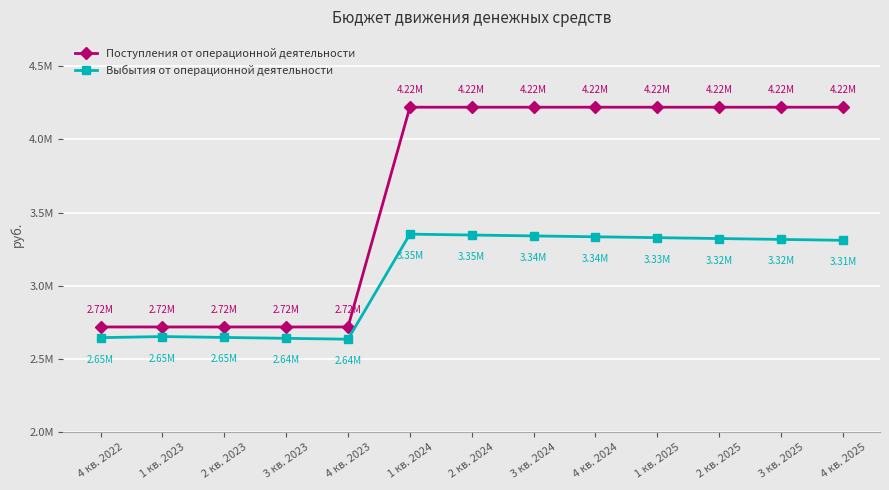

What is the label of the 8th point from the left?

3 кв. 2024